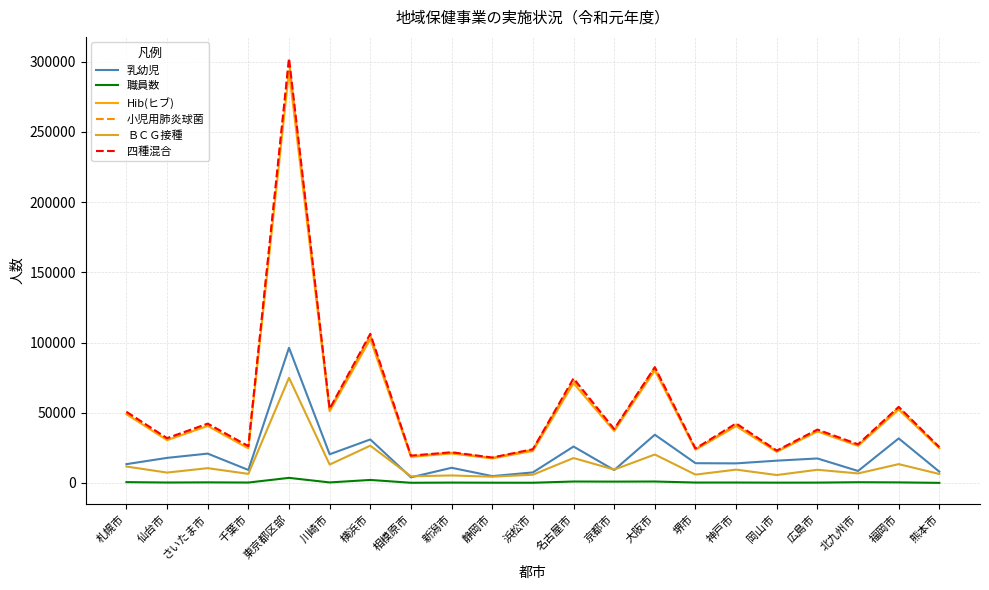

The value of 四種混合 at 東京都区部 is 302477. True or false?

True